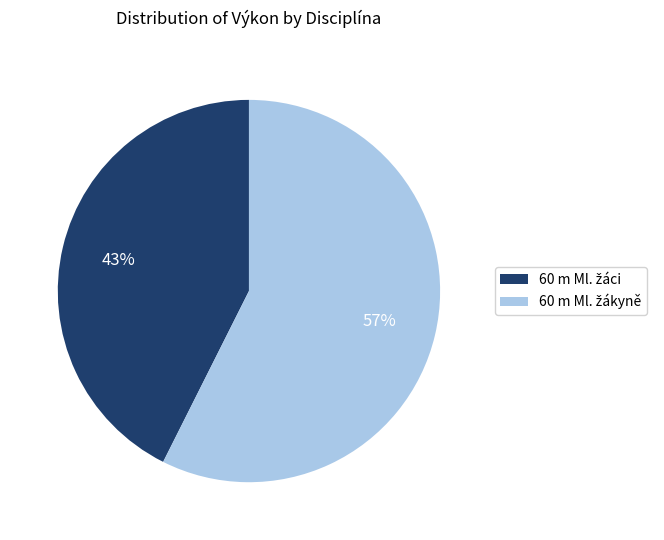

To the nearest percent, what is the average slice percentage?

50%